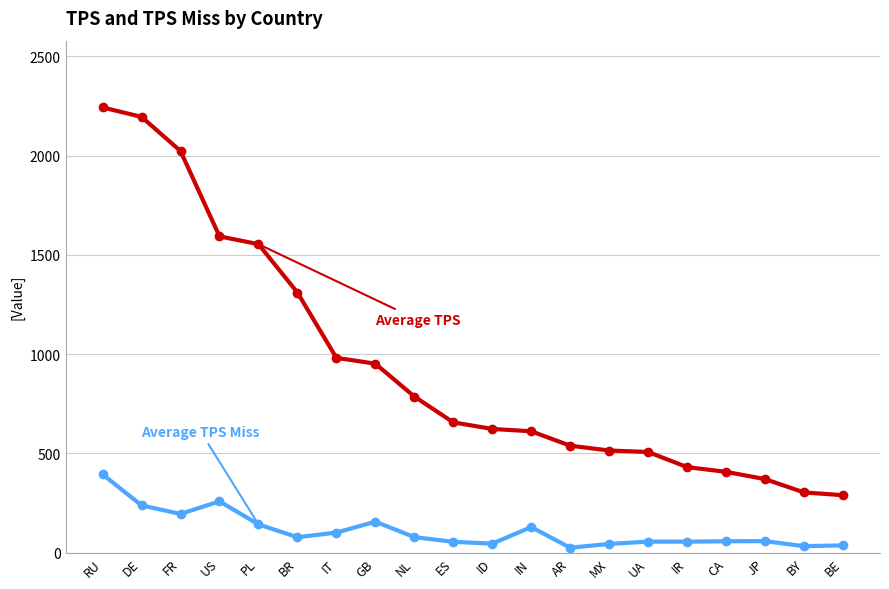

What is the total value across all series at IN?

741.1